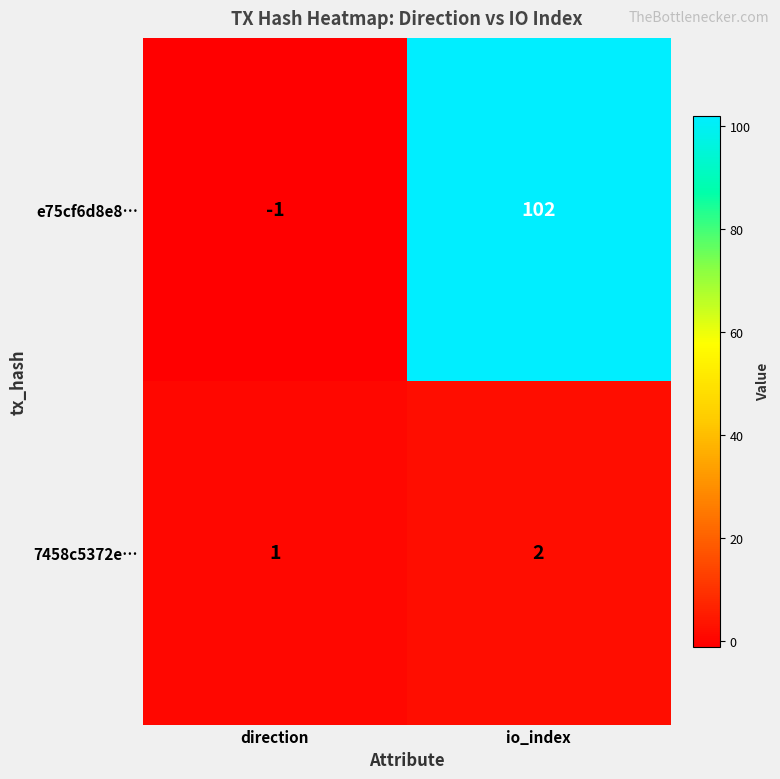

Which series has the widest spread of values?

e75cf6d8e8…